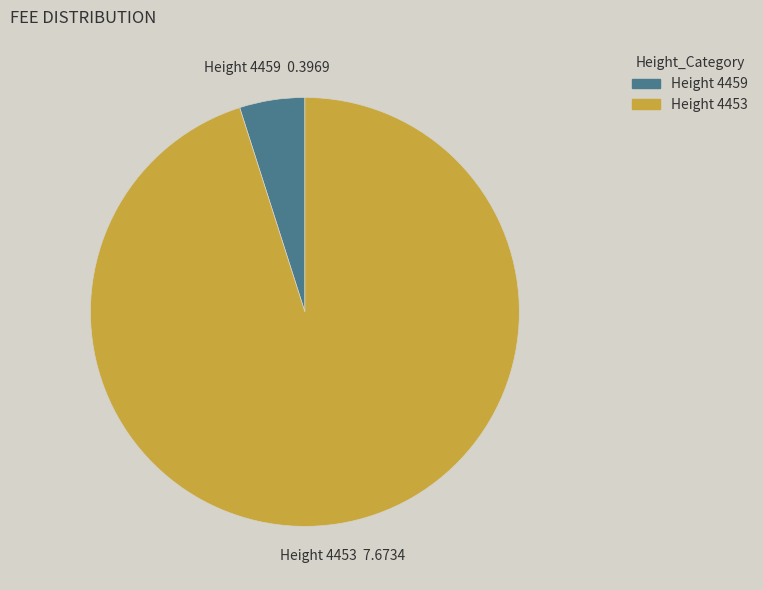

True or false: Height 4453 accounts for 90% of the total.

False